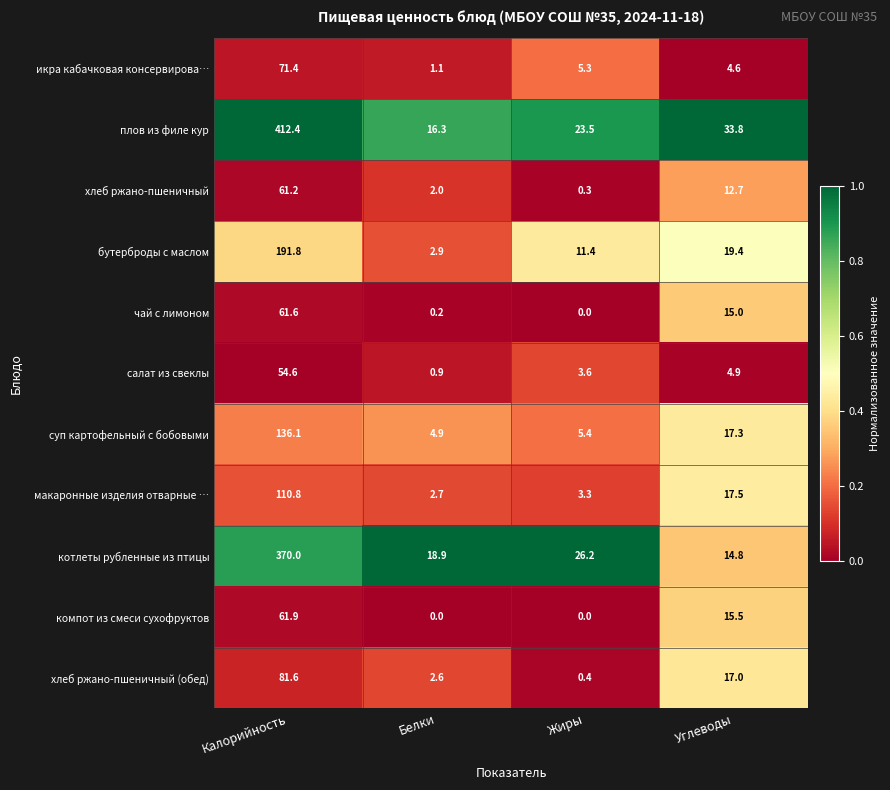

List the series in order of their peak value, lowest first.

салат из свеклы, хлеб ржано-пшеничный, чай с лимоном, компот из смеси сухофруктов, икра кабачковая консервирова…, хлеб ржано-пшеничный (обед), макаронные изделия отварные …, суп картофельный с бобовыми, бутерброды с маслом, котлеты рубленные из птицы, плов из филе кур